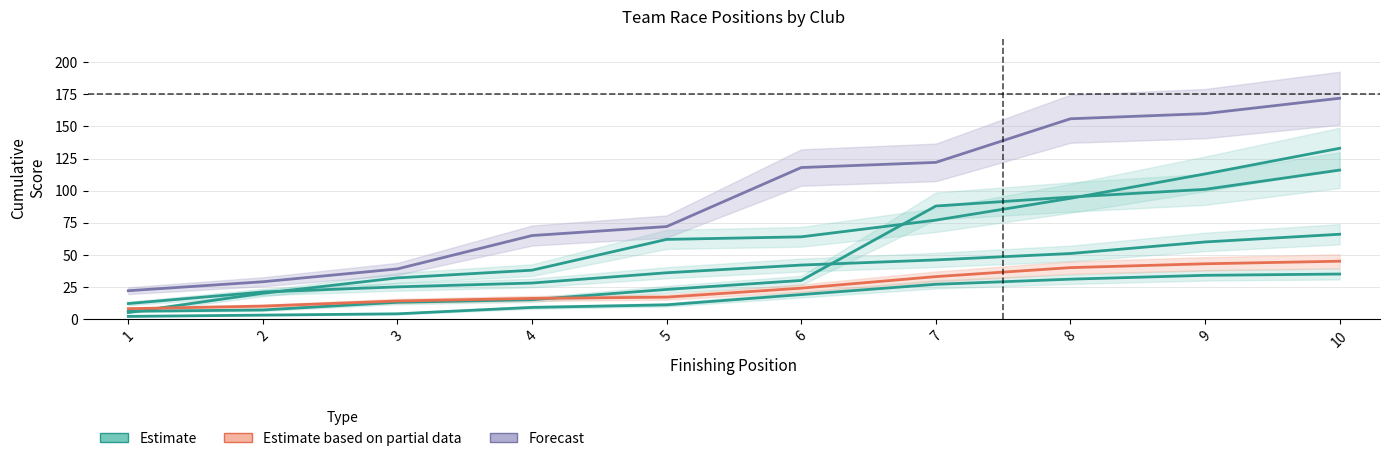

Where does the Forecast series first go above 118?

7